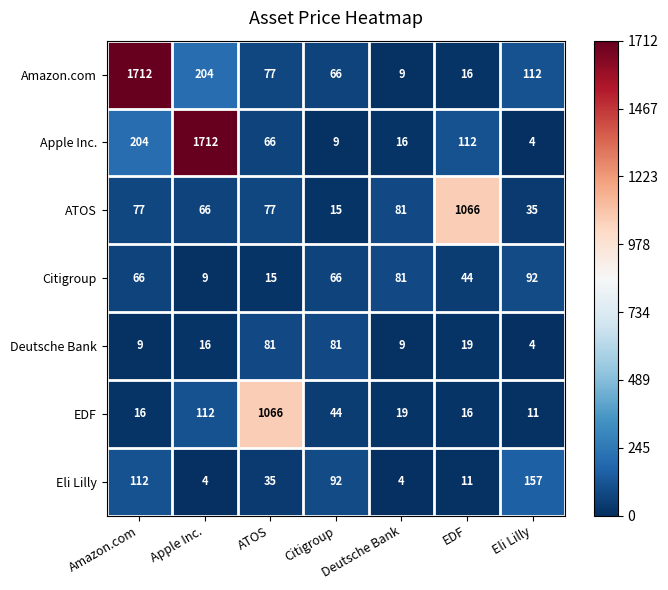

At which label does Apple Inc. reach its peak?

Apple Inc.